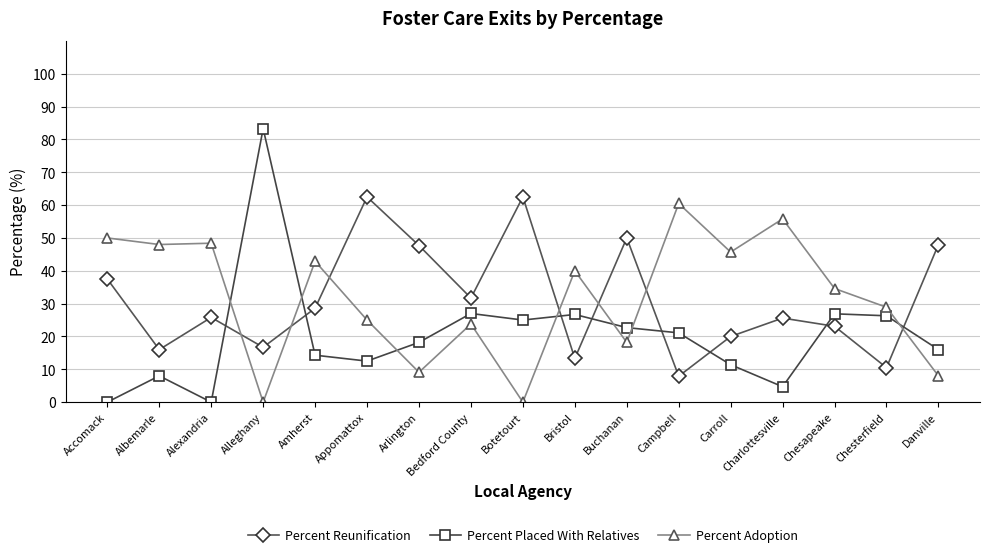

What is the average value of the Percent Adoption series?

31.7